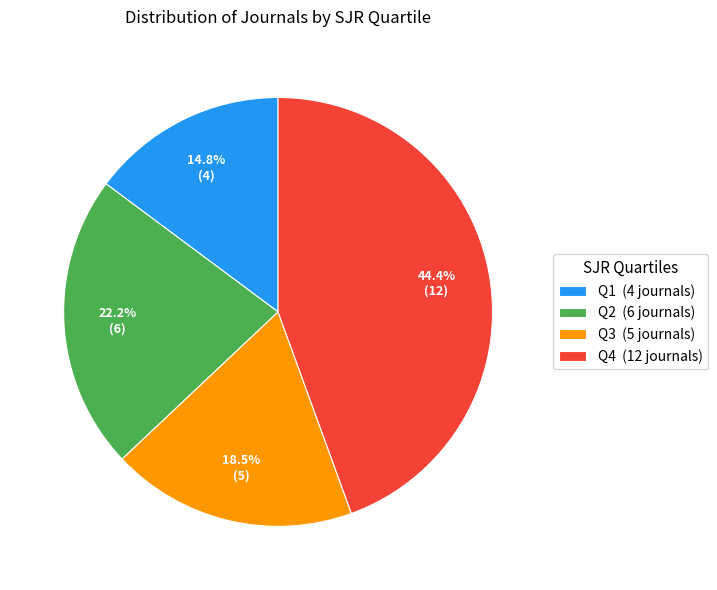

What is the ratio of the value at Q1 to the value at Q4?

0.3